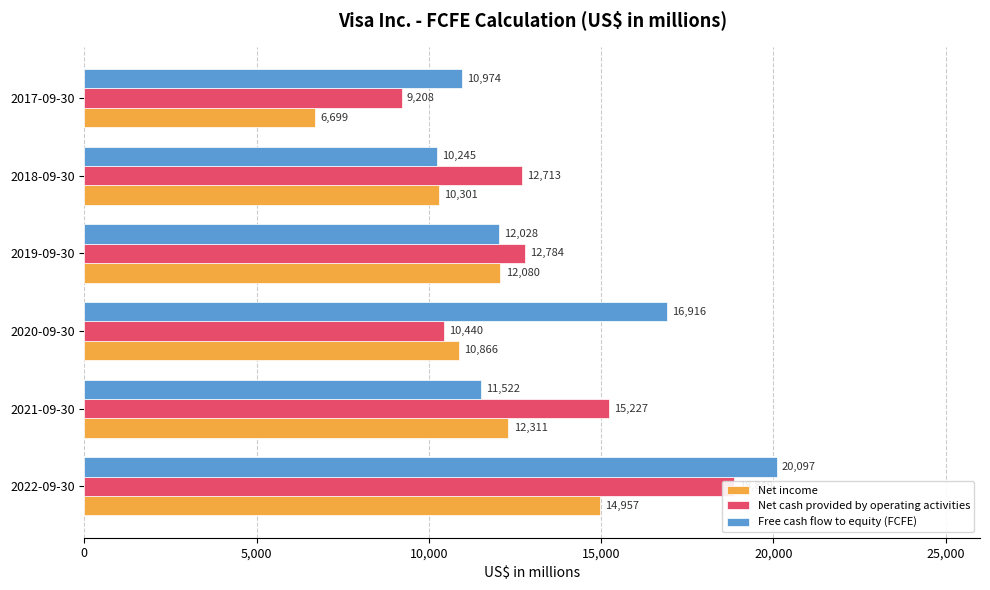

Which series has the largest total across all categories?

Free cash flow to equity (FCFE)